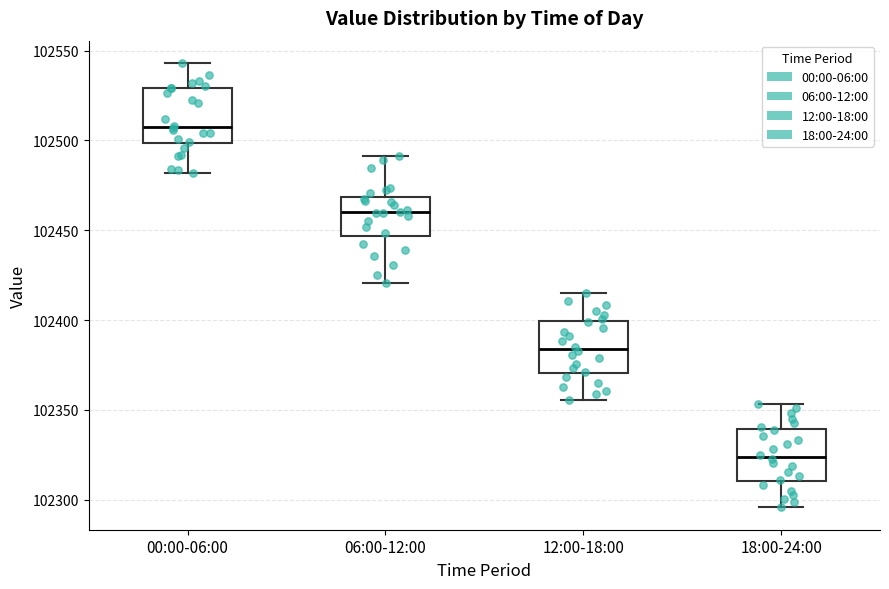

Where does the lower whisker of the box for 18:00-24:00 end on the y-axis? The values are not printed on the chart, so give them approximately, as read against the axis.

102295